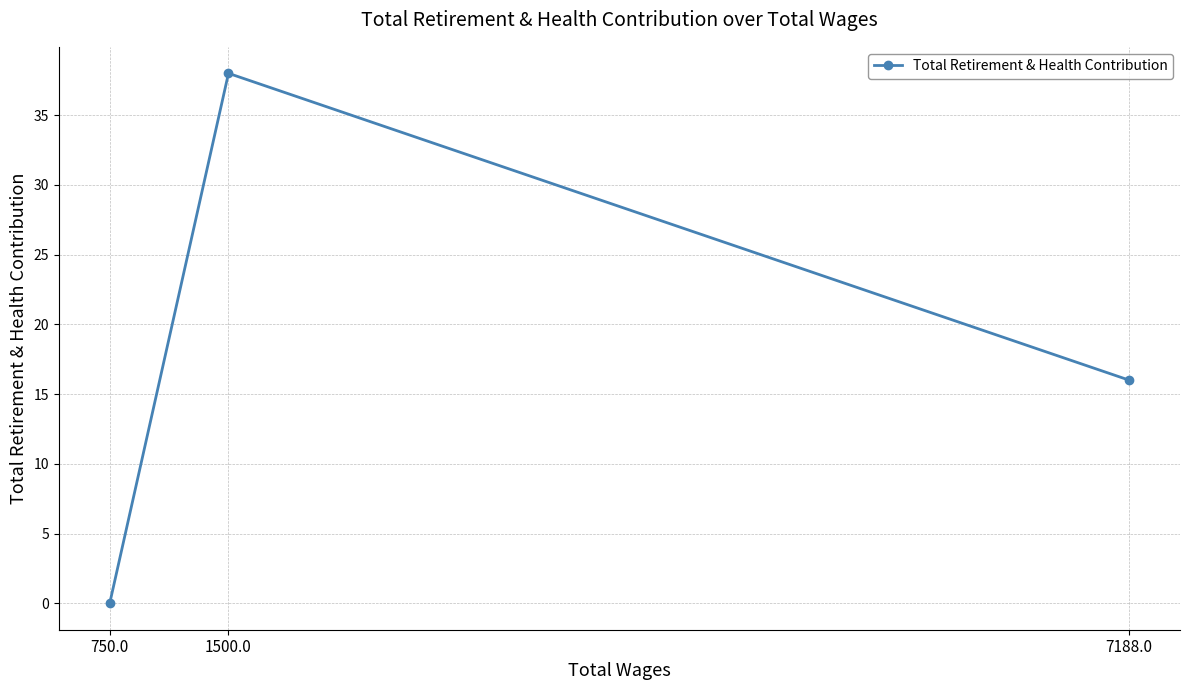

Between 750.0 and 1500.0, which is larger?

1500.0